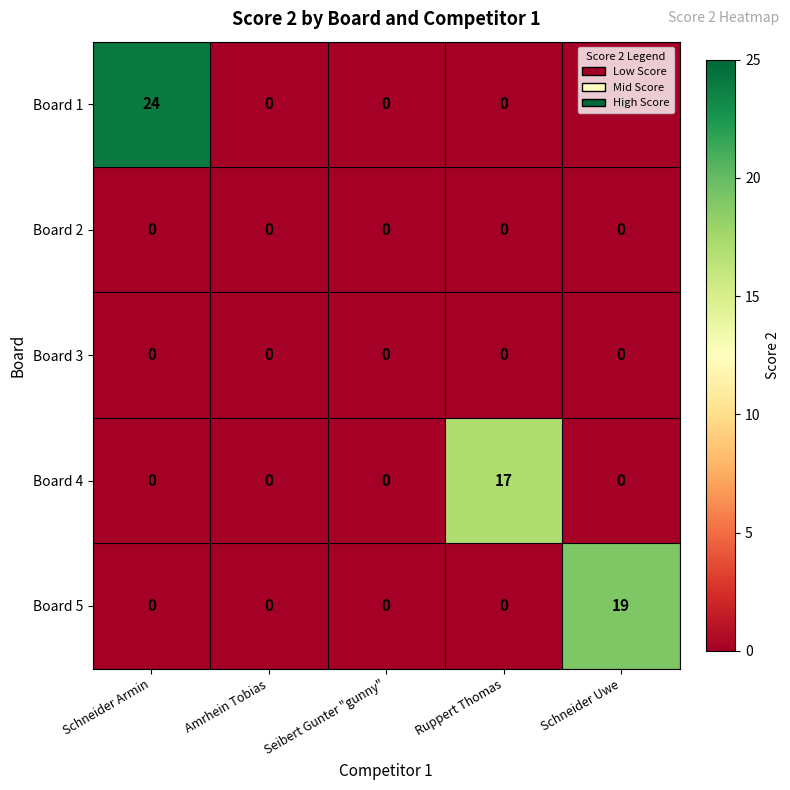

What is the maximum value shown in the chart?

24